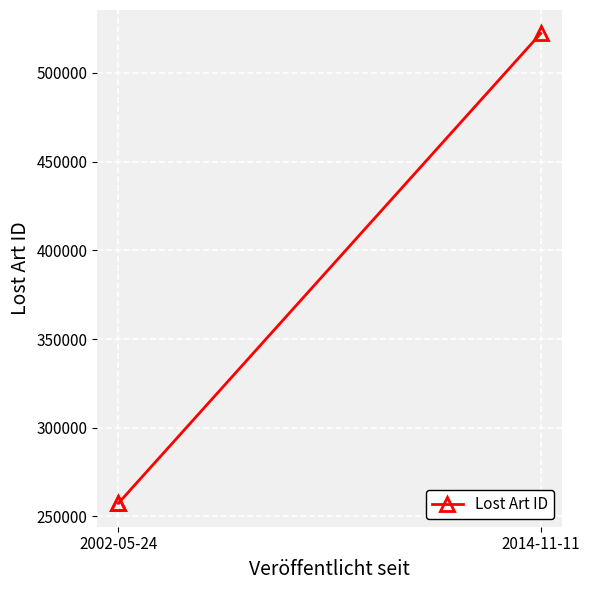

How many distinct data groups are displayed?

1